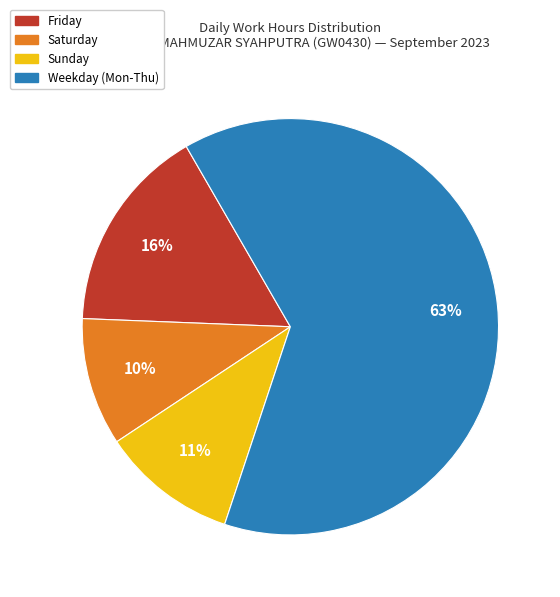

To the nearest percent, what is the average slice percentage?

25%